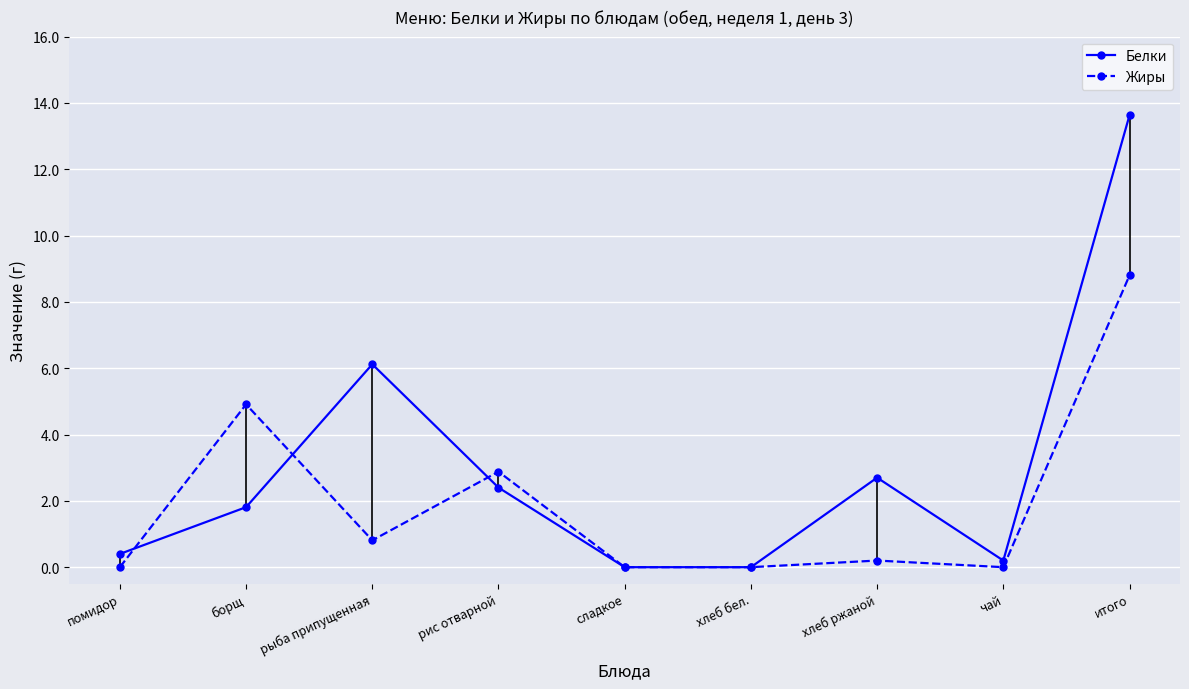

Count the number of data series in this chart.

2